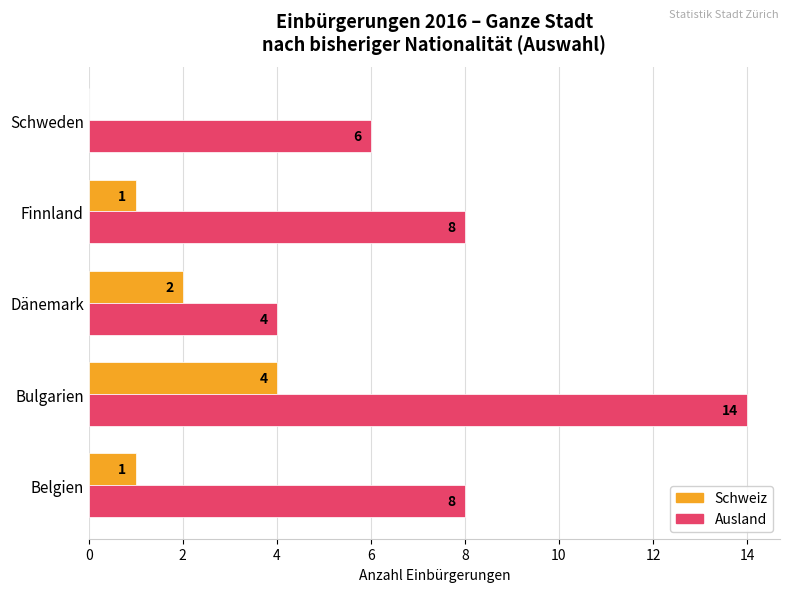

Which series changed the most between Belgien and Schweden?

Ausland